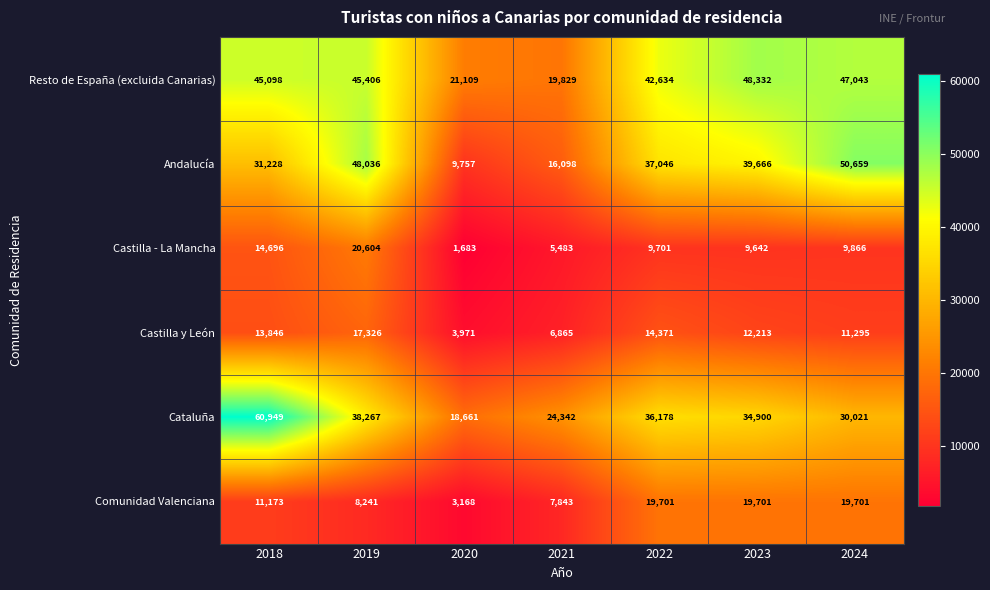

What is the difference between the second highest and second lowest values in the Comunidad Valenciana series?

11858